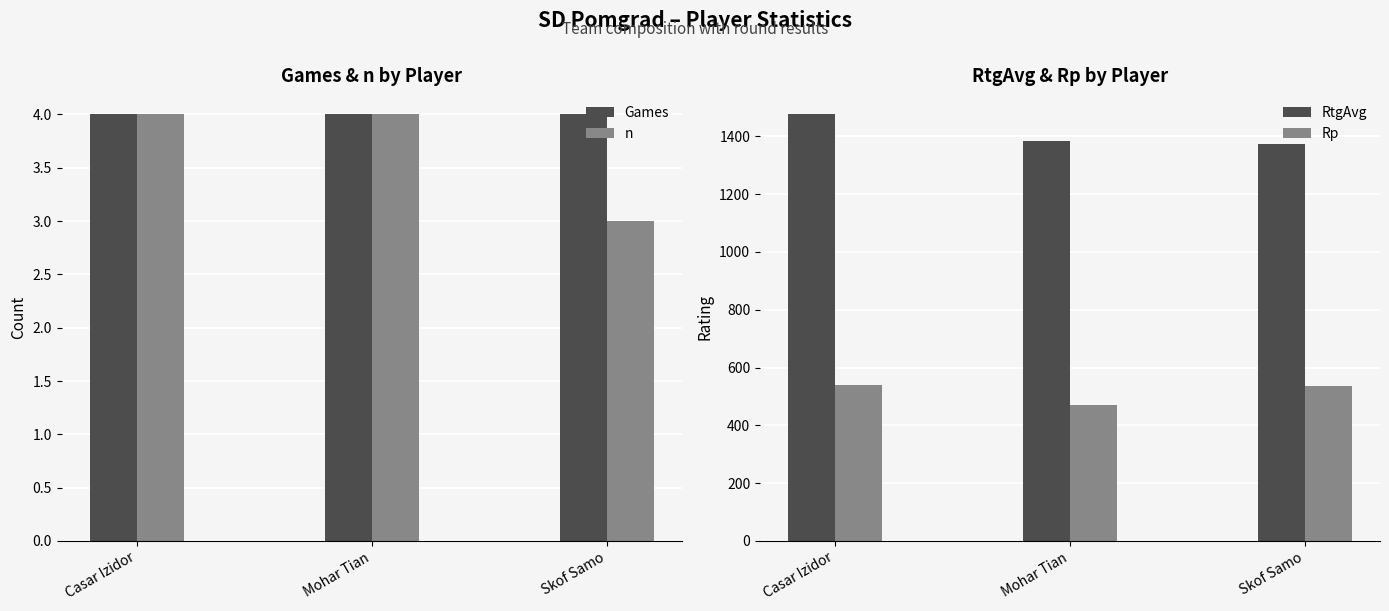

What is the spread (max minus min) of values at Casar Izidor?

1472